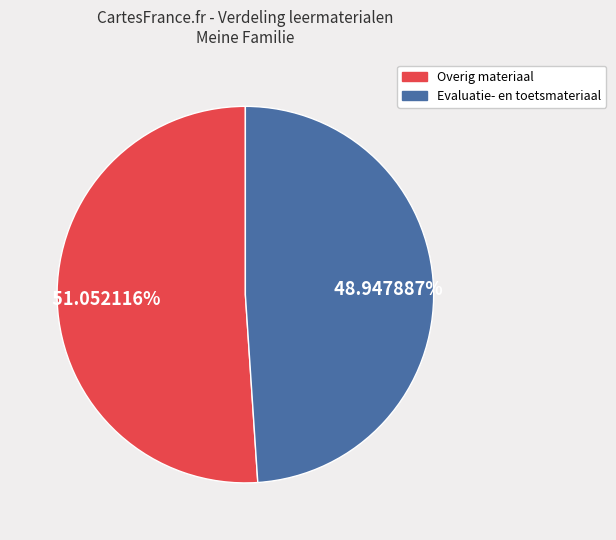

Is there any slice that represents more than half of the pie?

Yes